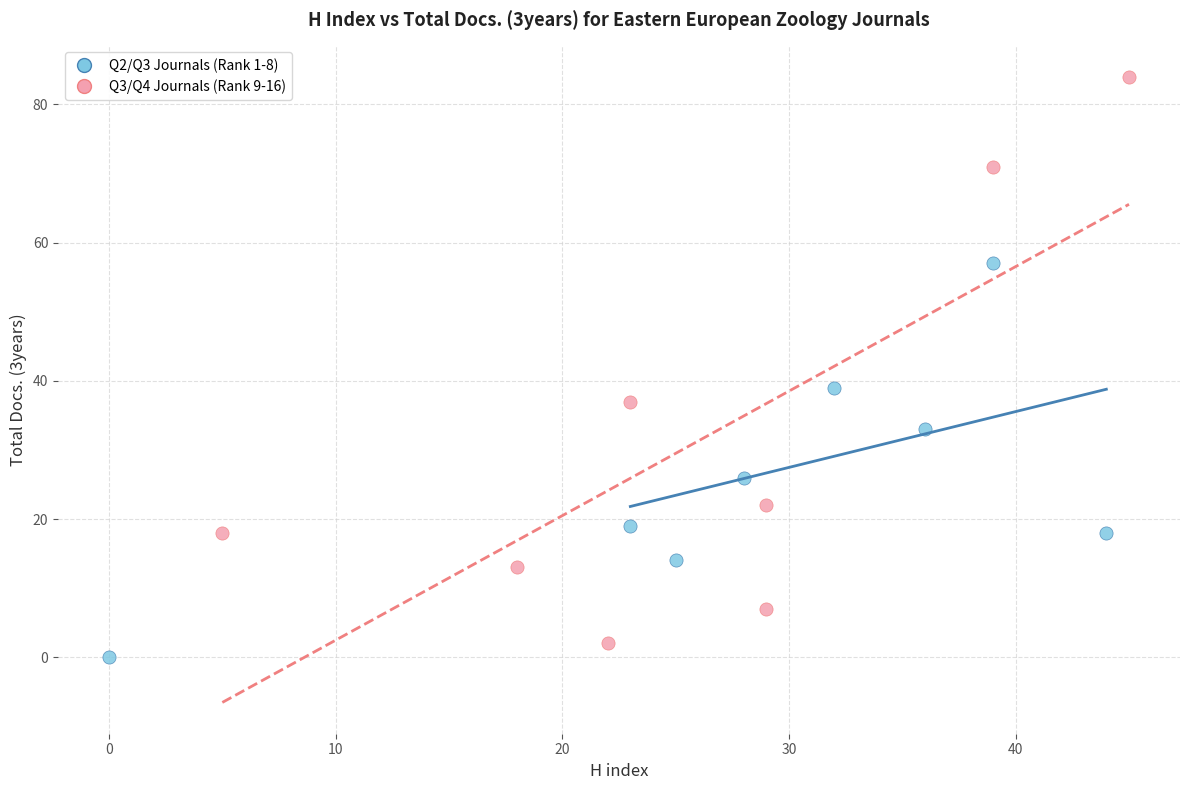

Which series reaches the minimum Y coordinate?

Q2/Q3 Journals (Rank 1-8)